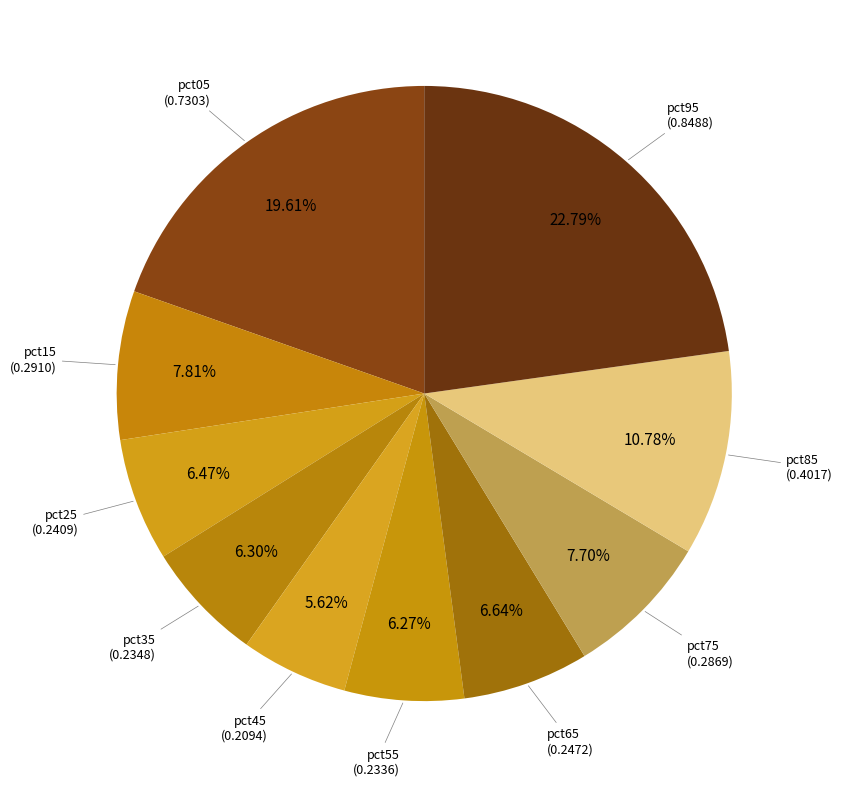

Which category has the biggest portion of the pie?

pct95